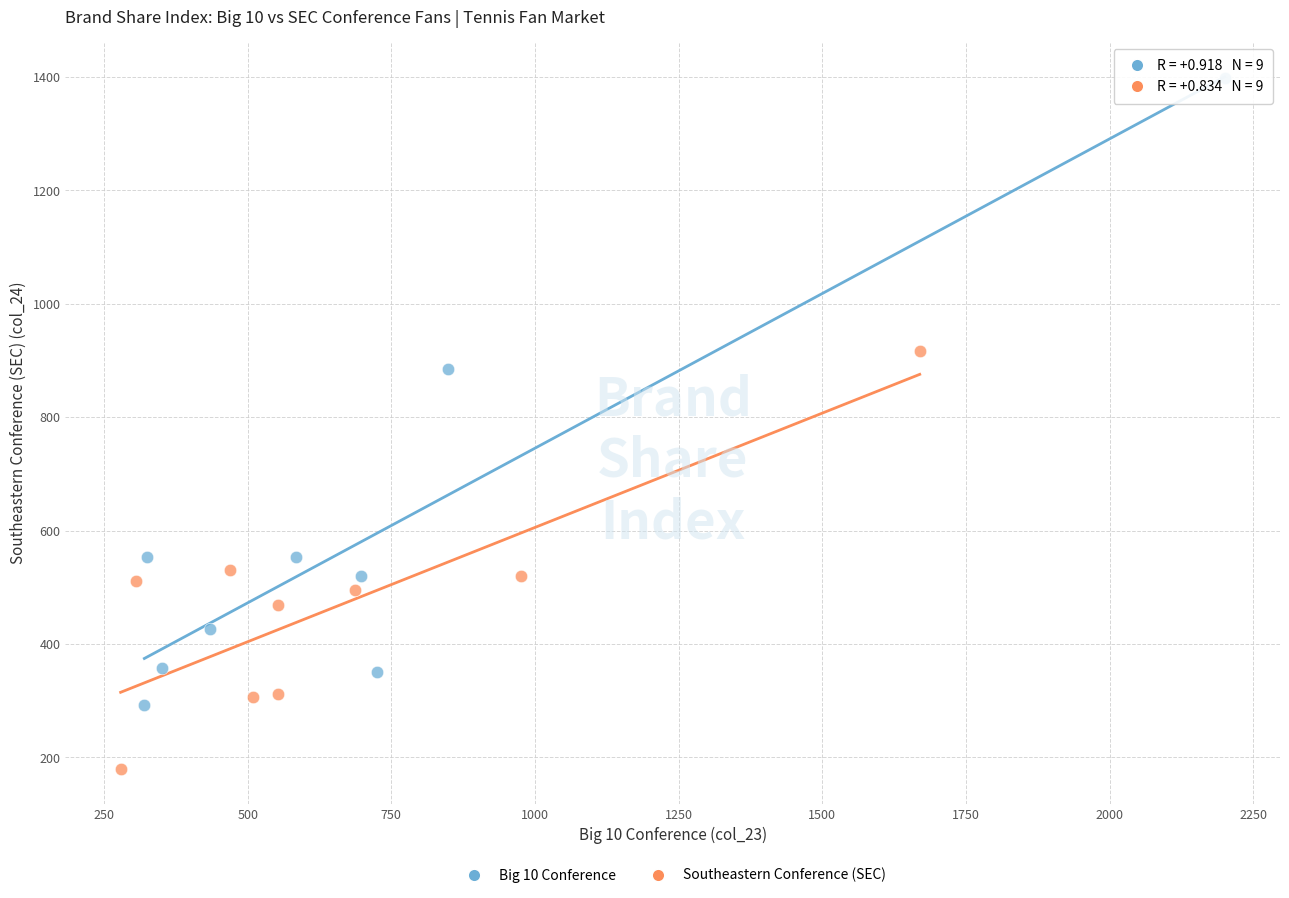

Which series reaches the minimum Y coordinate?

Southeastern Conference (SEC)